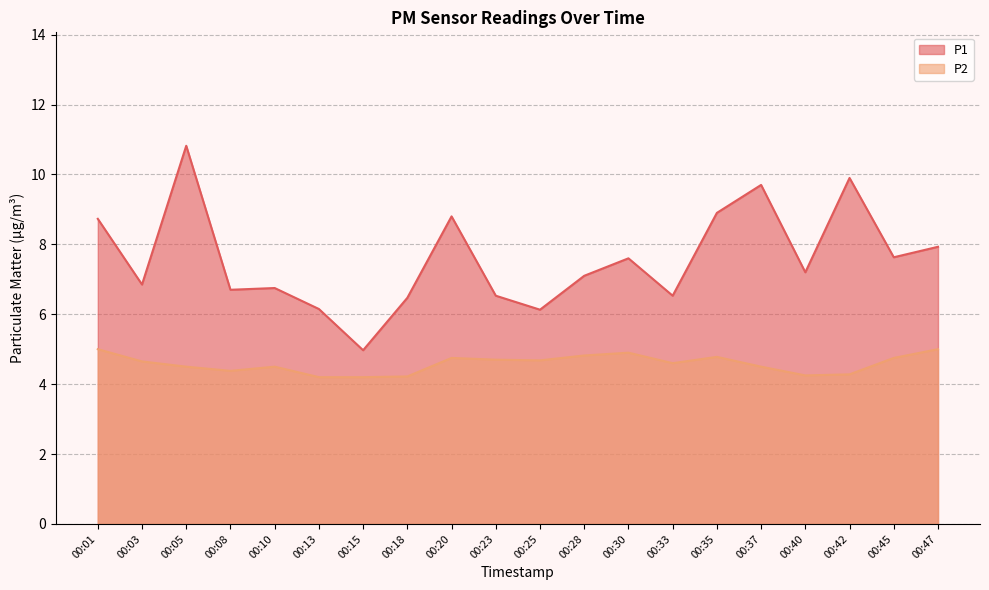

What is the value of the P1 point at the 1st from the left?

8.7